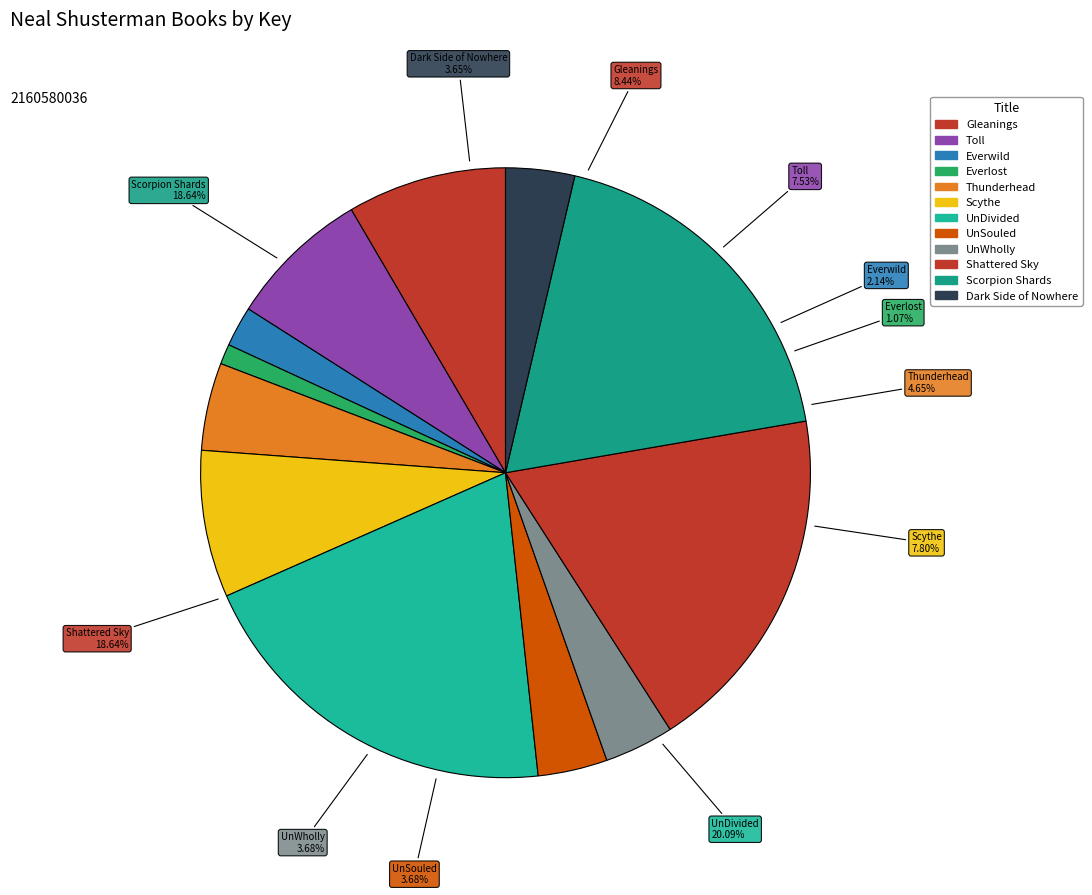

To the nearest percent, what is the difference between the largest and smallest slice percentages?

19%